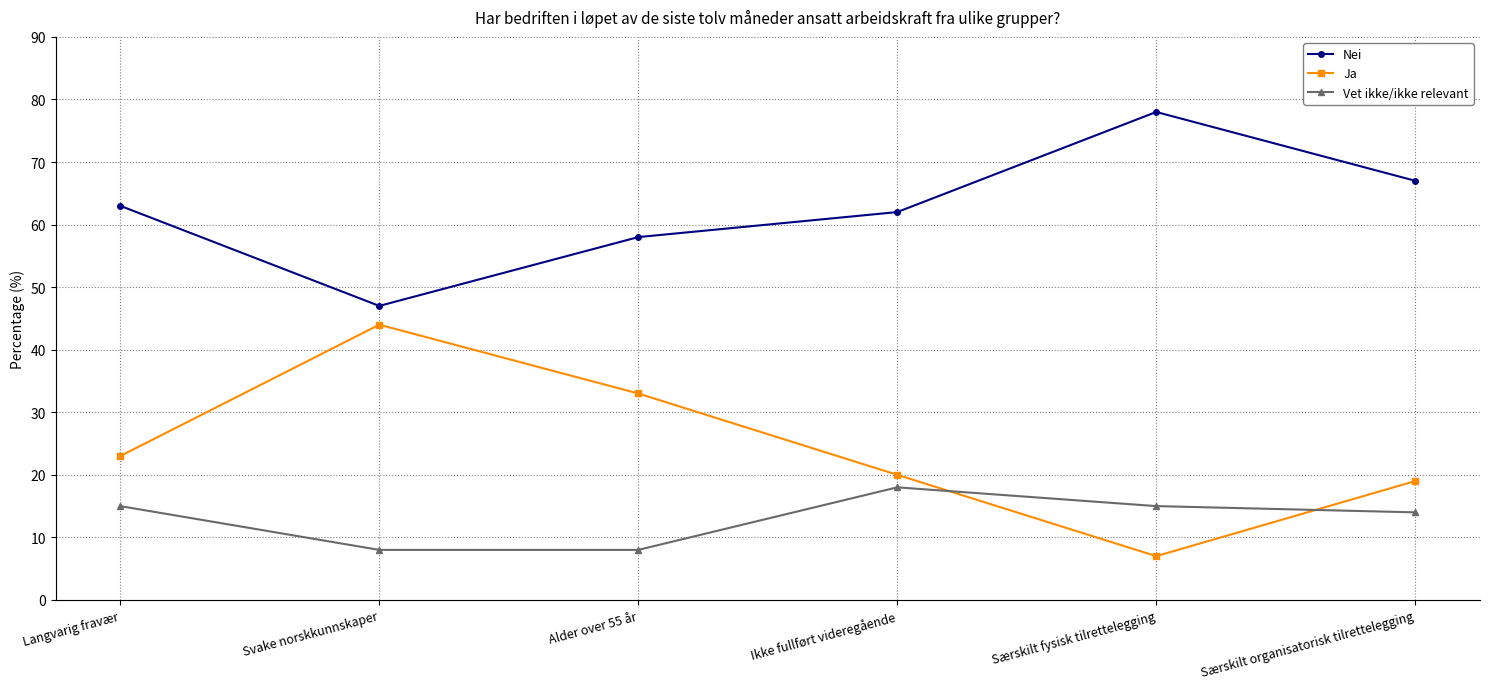

Does the chart have visible grid lines?

Yes